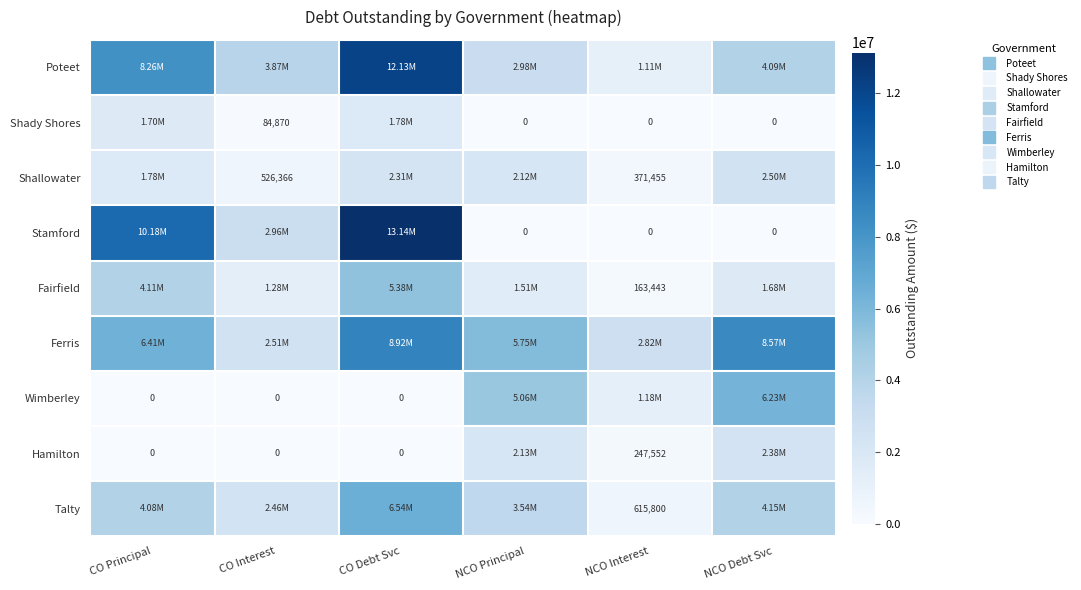

What is the total value across all series at CO Debt Svc?

50192303.2